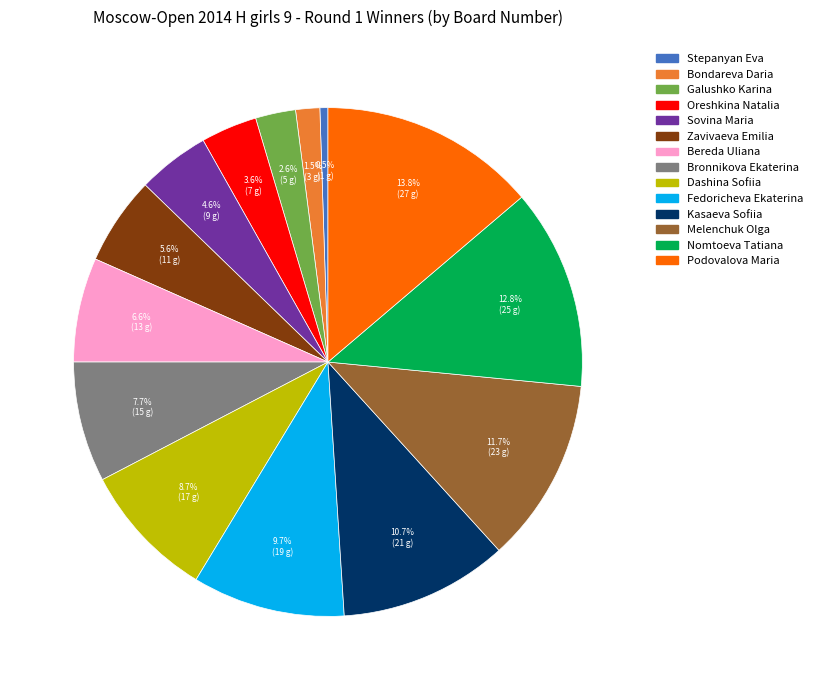

Which has a higher value, Bereda Uliana or Oreshkina Natalia?

Bereda Uliana